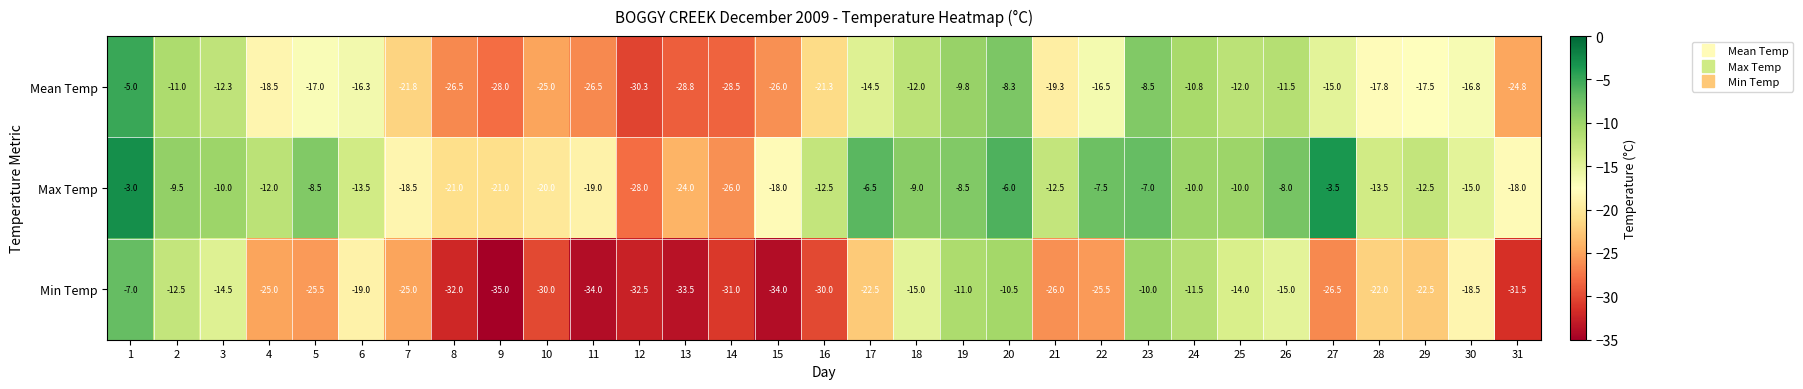

The value of Max Temp at 15 is -18.0. True or false?

True